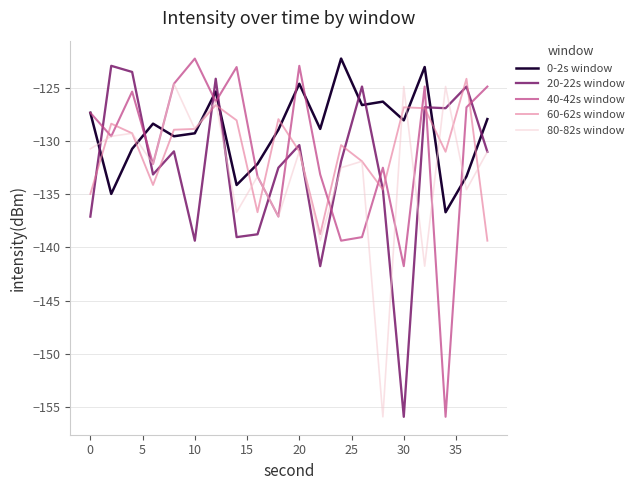

Which series has the largest total across all categories?

0-2s window